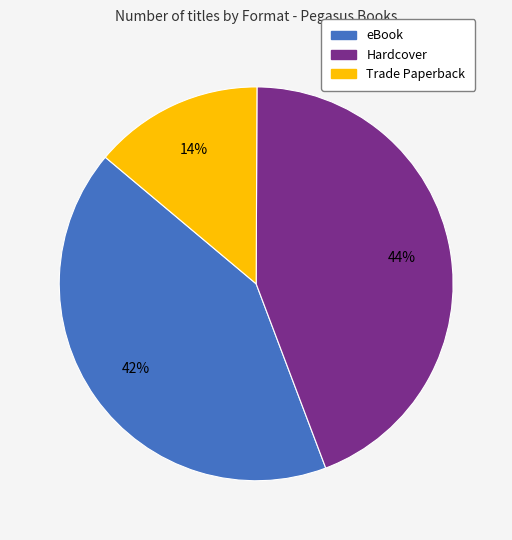

What is the smallest slice in the pie chart?

Trade Paperback